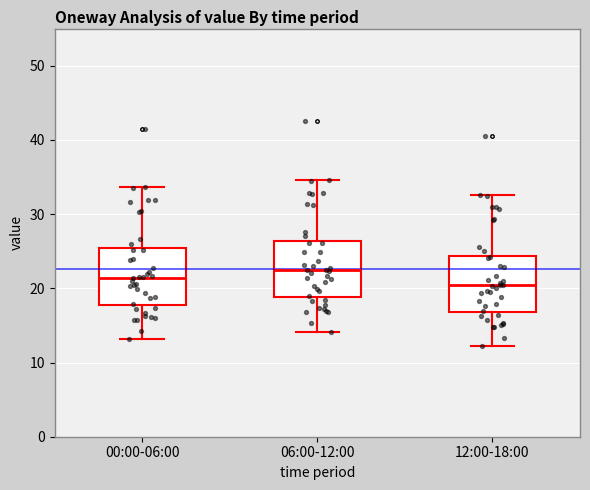

Which box has the highest median line?

06:00-12:00